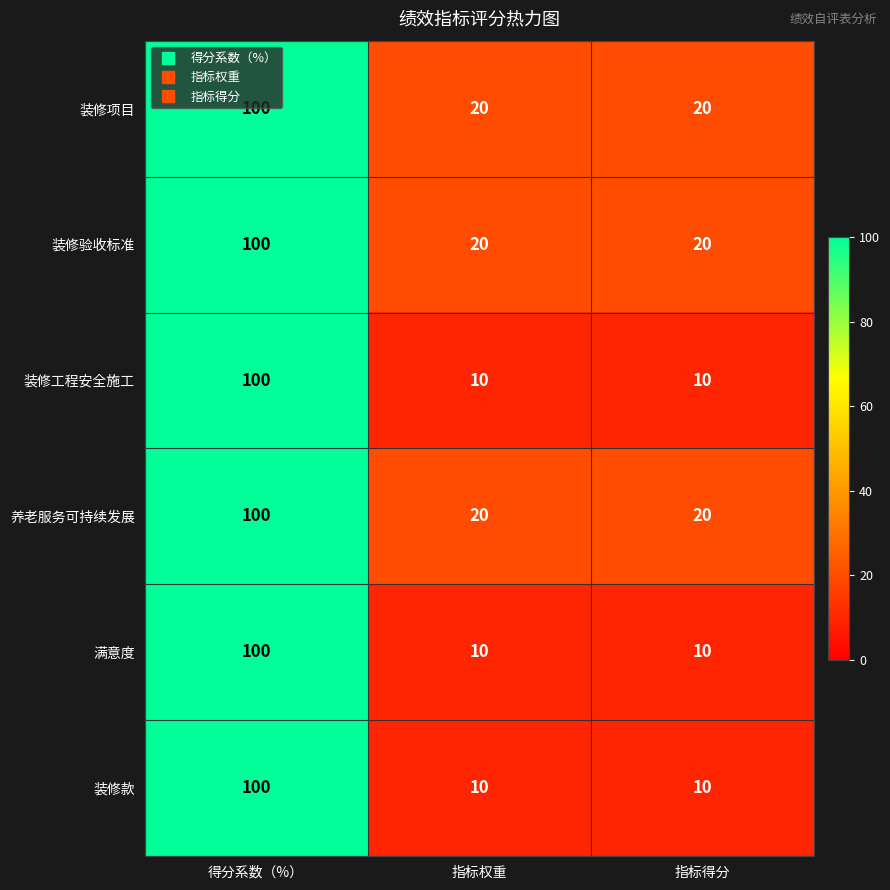

What is the total value across all series at 指标得分?

90